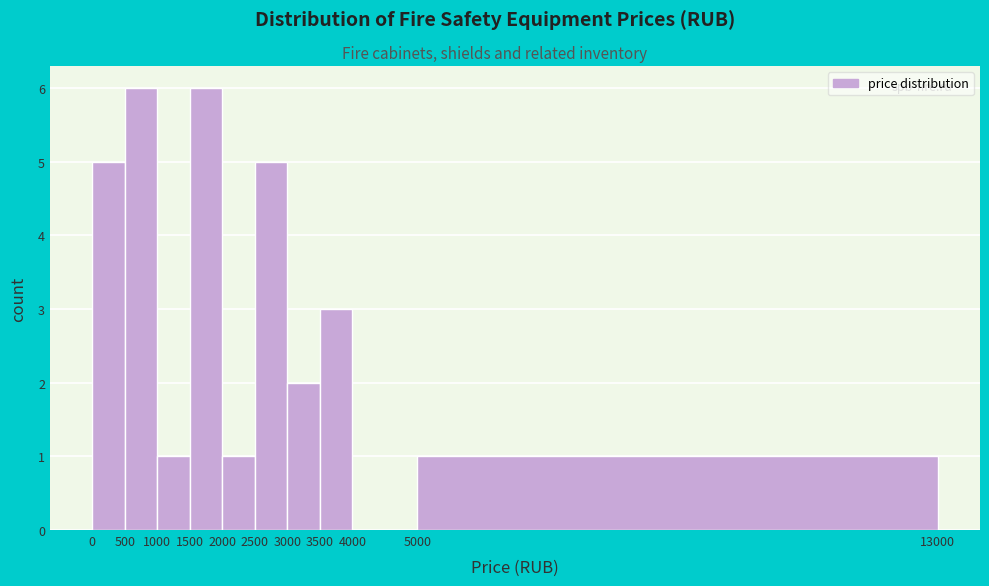

What is the height of the bar covering 1000 to 1500 on the x-axis? The values are not printed on the chart, so give them approximately, as read against the axis.

1